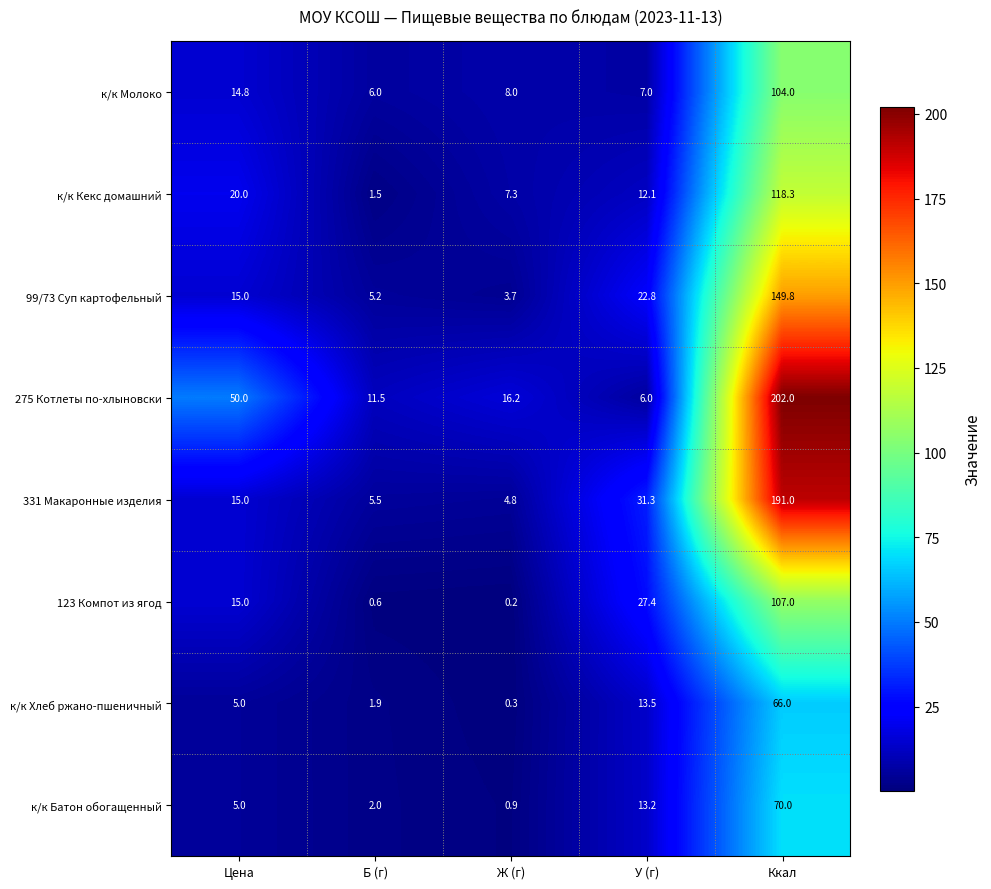

What is the maximum value shown in the chart?

202.0